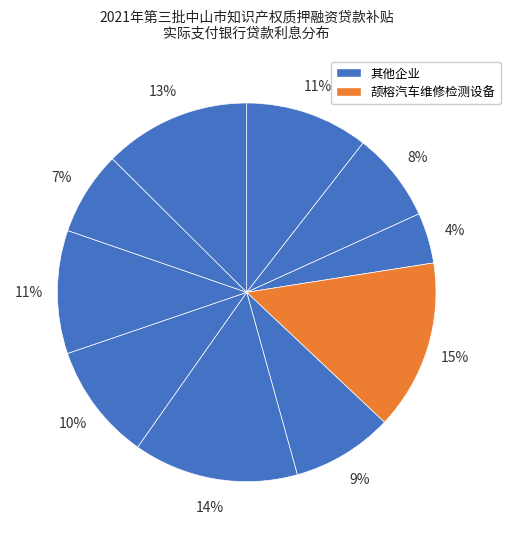

Is there any slice that represents more than half of the pie?

No